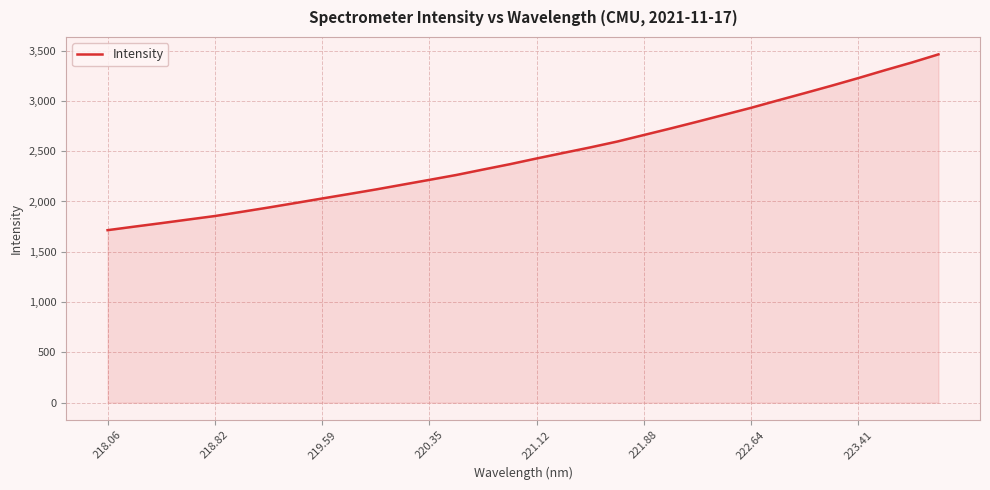

True or false: there are more than 0 points higher than both neighbors.

False